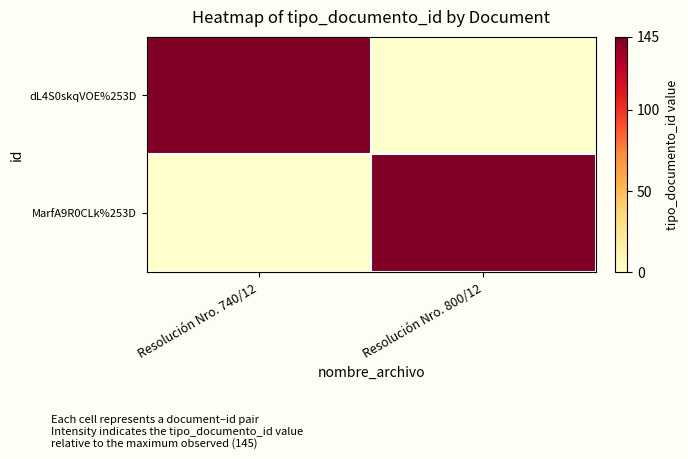

At which category is the sum across all series the highest?

Resolución Nro. 740/12